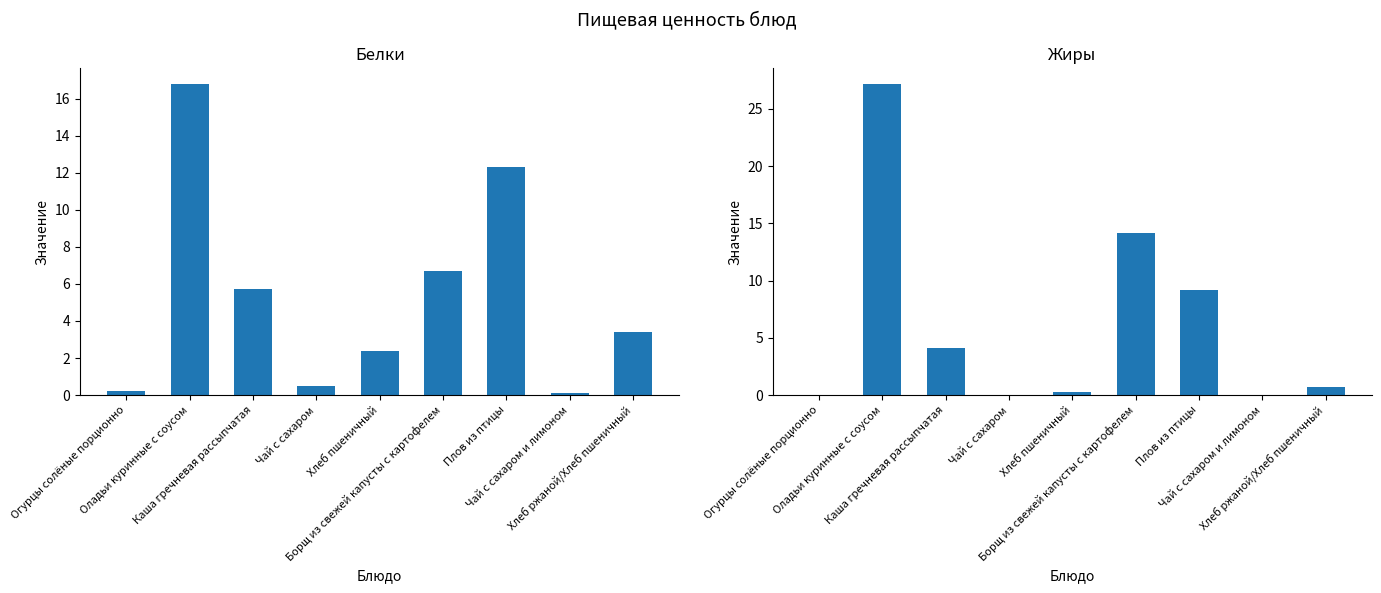

What is the difference between the maximum and minimum values in the Белки series?

16.7